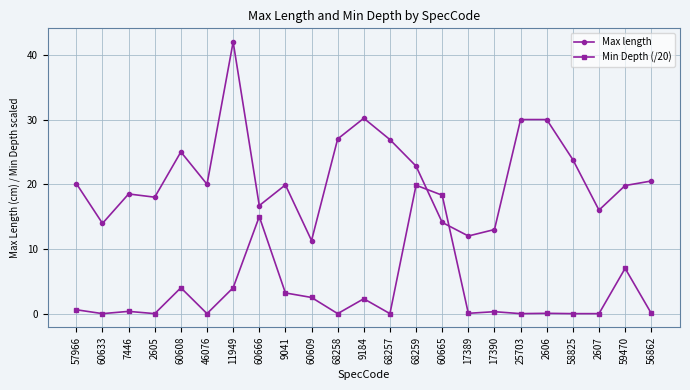

After their last crossing, which series has the higher values: Max length or Min Depth (/20)?

Max length